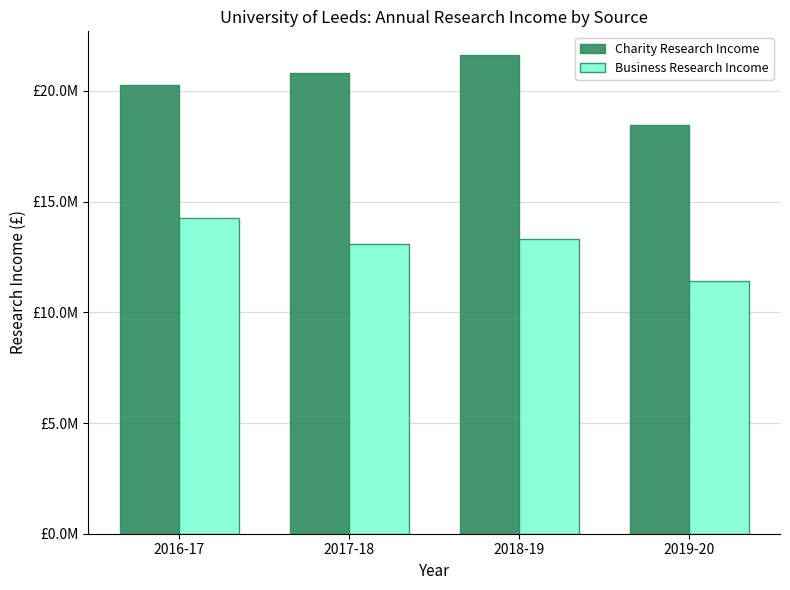

What is the approximate value of Charity Research Income at 2018-19?

21610000